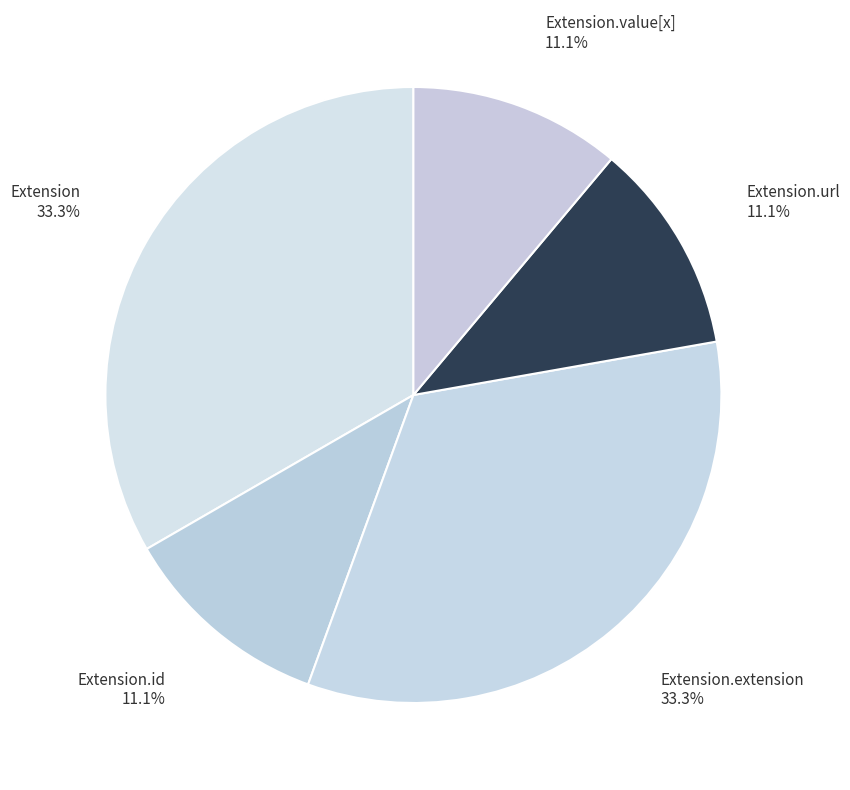

How many slices are in this pie chart?

5